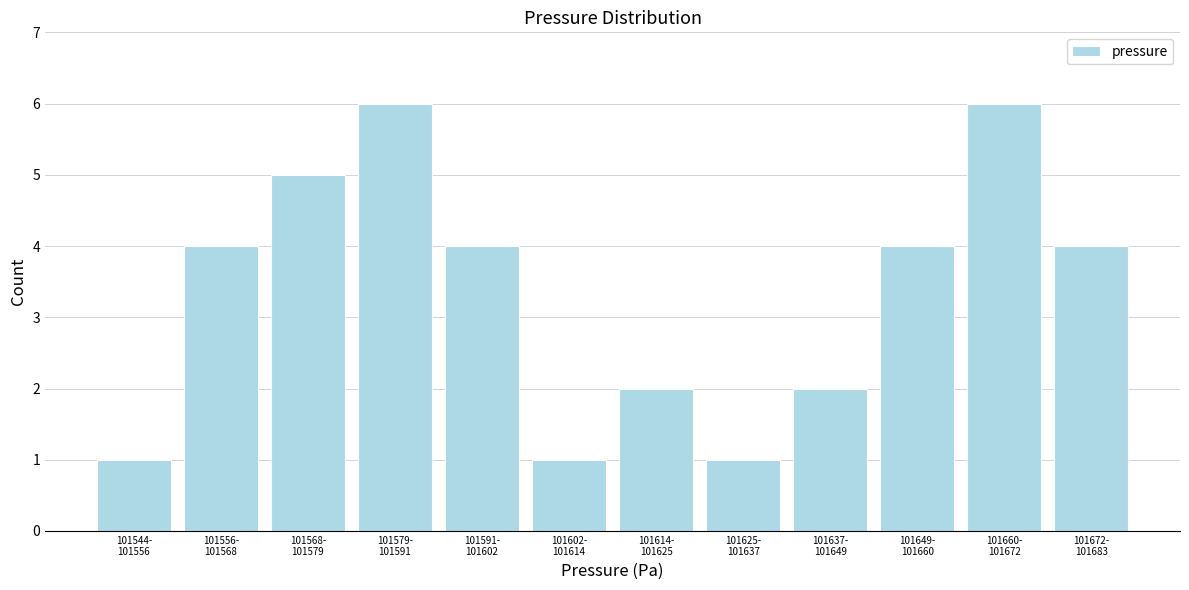

Reading left to right, what are all the values shown in this chart?

1	4	5	6	4	1	2	1	2	4	6	4